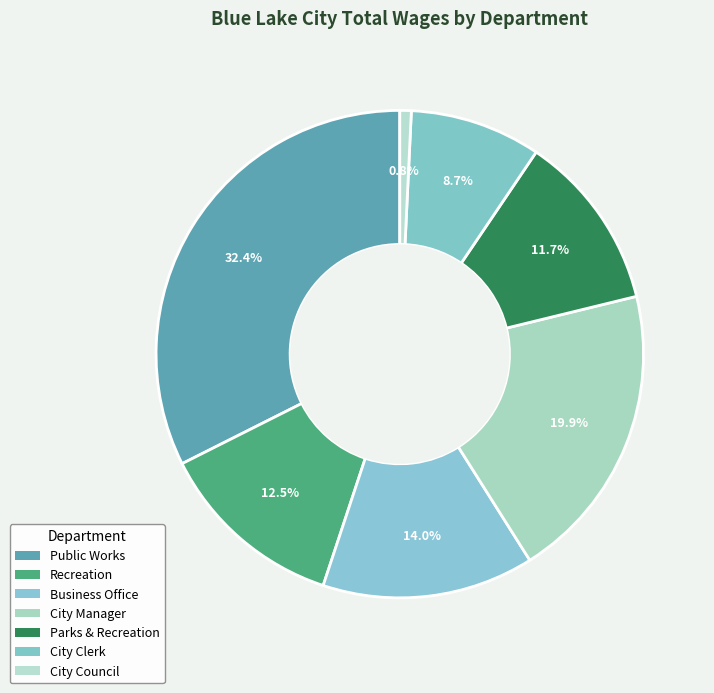

How many segments does this pie chart have?

7